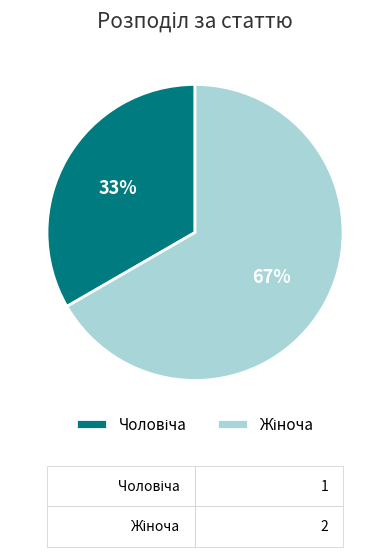

How many slices are in this pie chart?

2